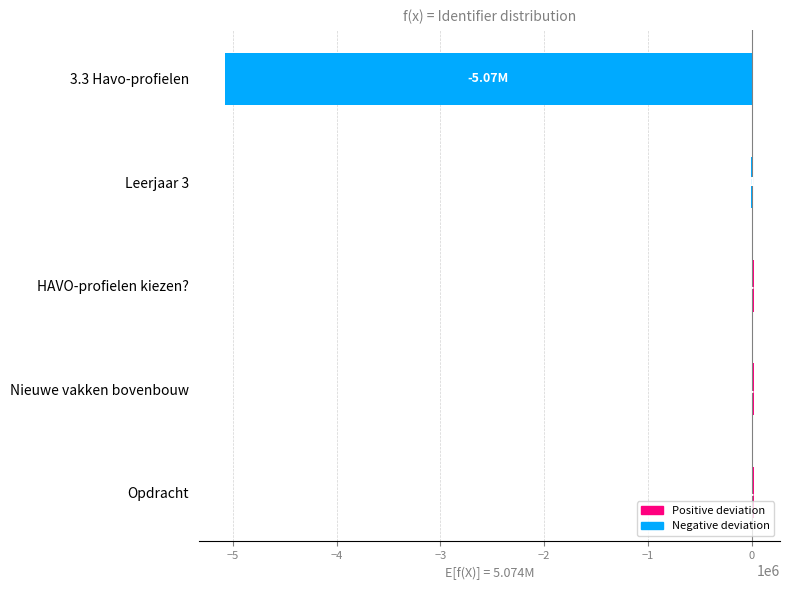

What is the sum of all values?

-5025000.0